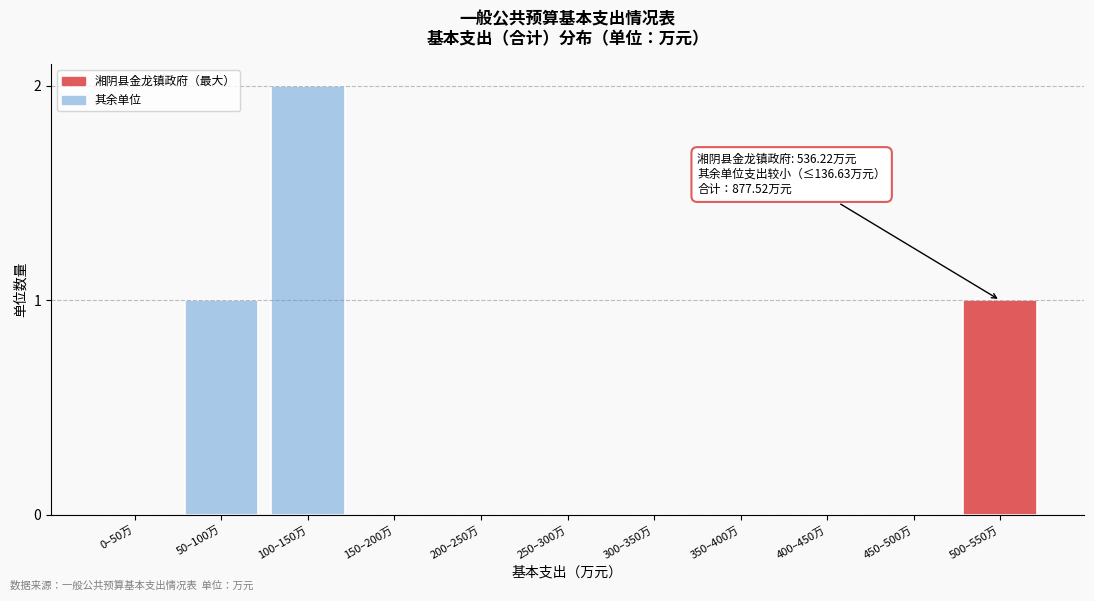

Reading left to right, transcribe all the data shown in this chart.

0–50万=0	50–100万=1	100–150万=2	150–200万=0	200–250万=0	250–300万=0	300–350万=0	350–400万=0	400–450万=0	450–500万=0	500–550万=1